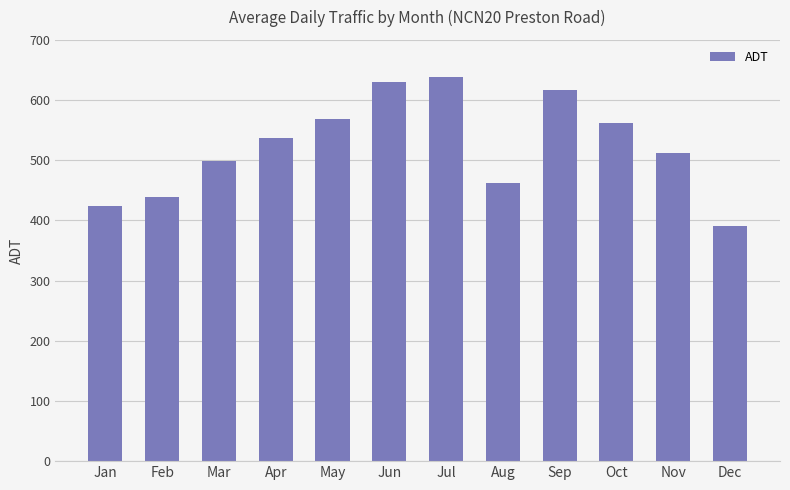

The chart shows a value of 295.4 at Jul. True or false?

False